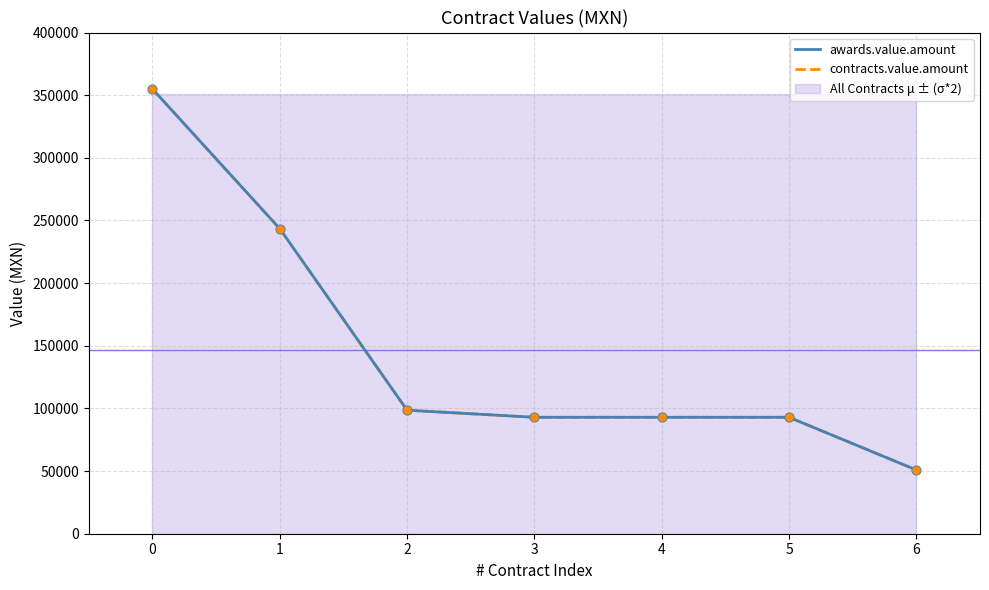

Which series contains the lowest Y value?

awards.value.amount